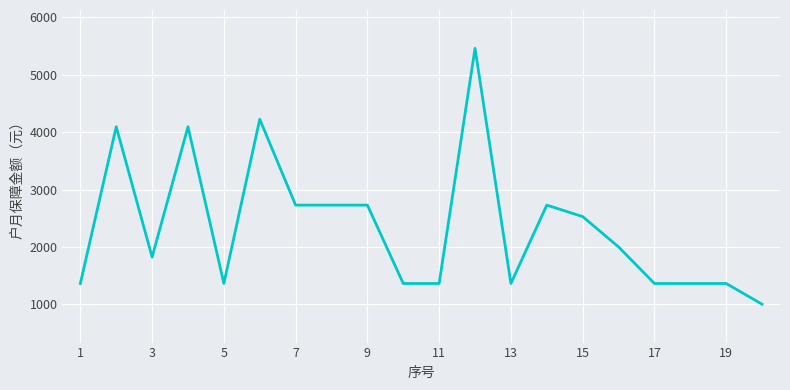

What is the minimum value shown in the chart?

1004.0